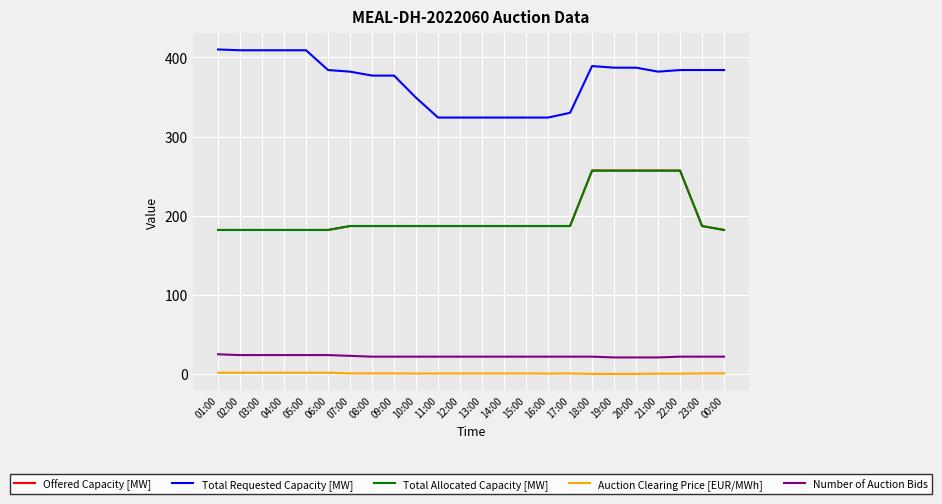

Does the chart display data point markers on the line(s)?

No